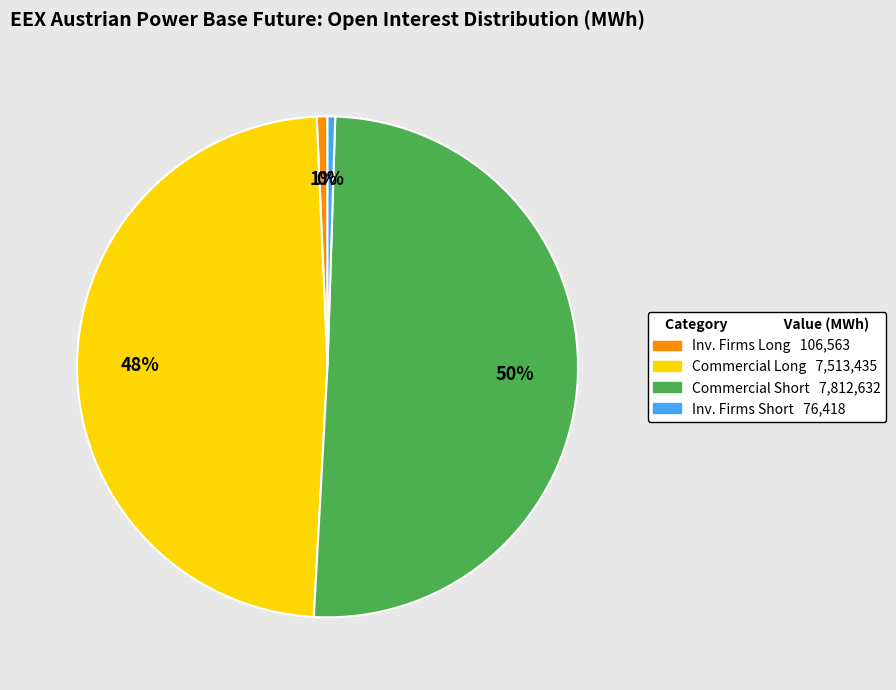

To the nearest percent, what is the average slice percentage?

25%